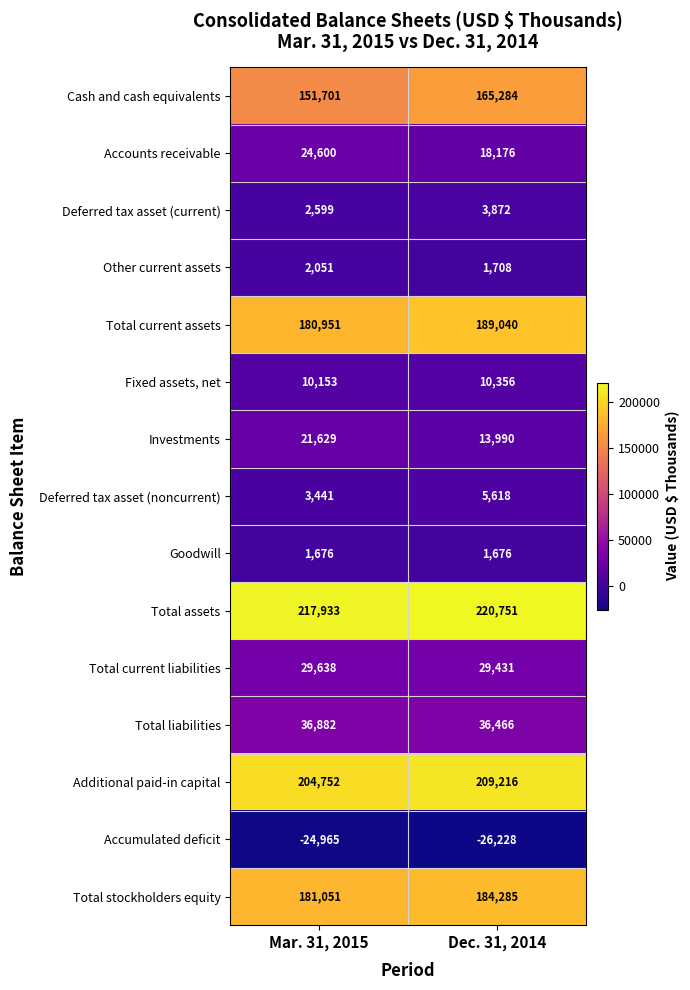

What is the greatest value displayed?

220751